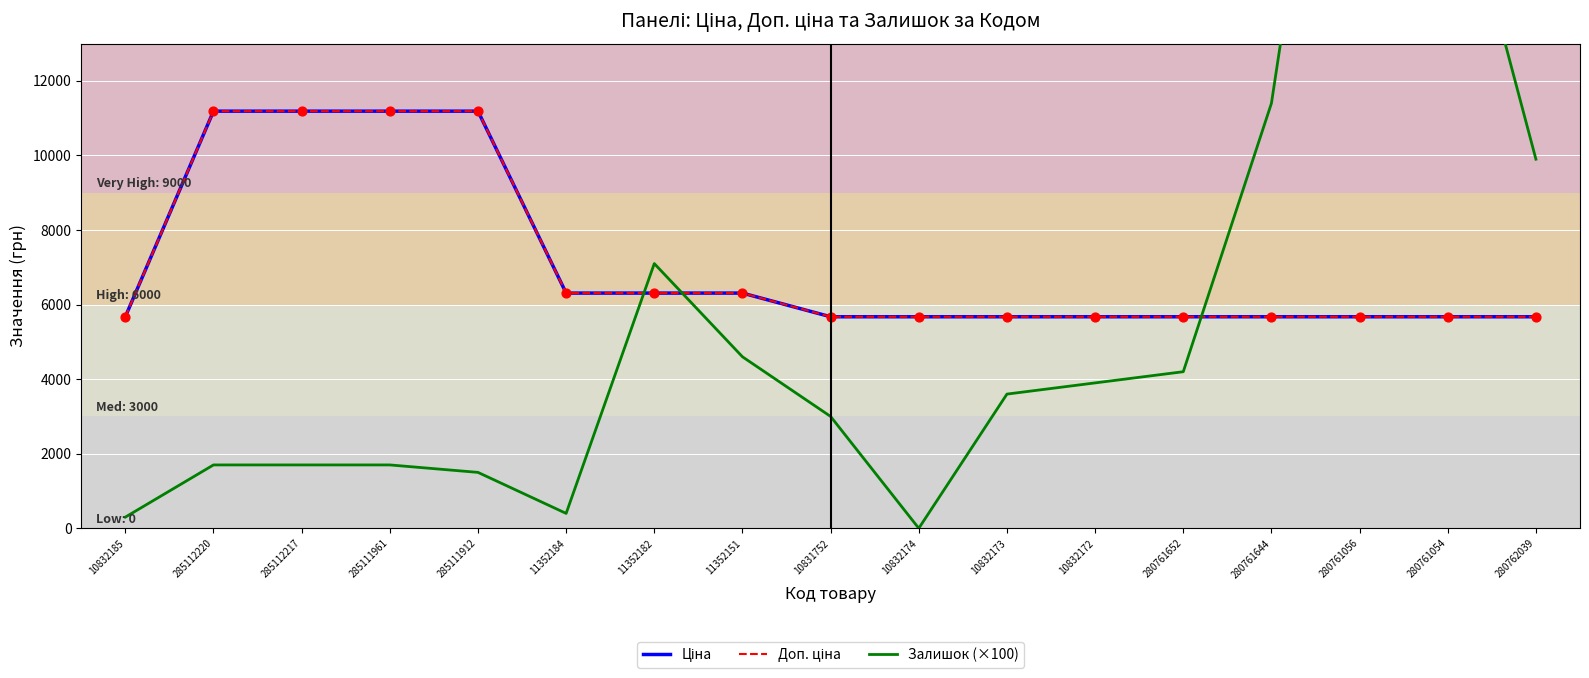

Which series has the largest total across all categories?

Ціна